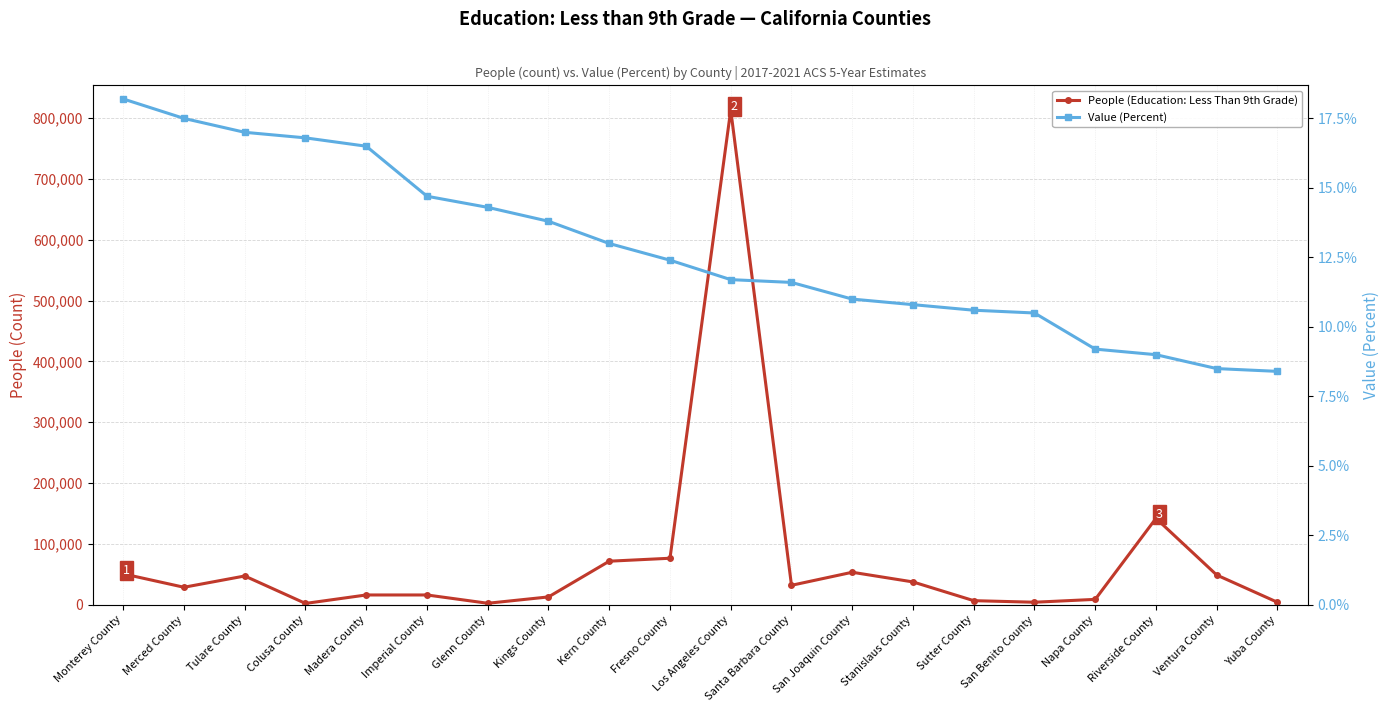

What is the spread (max minus min) of values at Ventura County?

49021.5